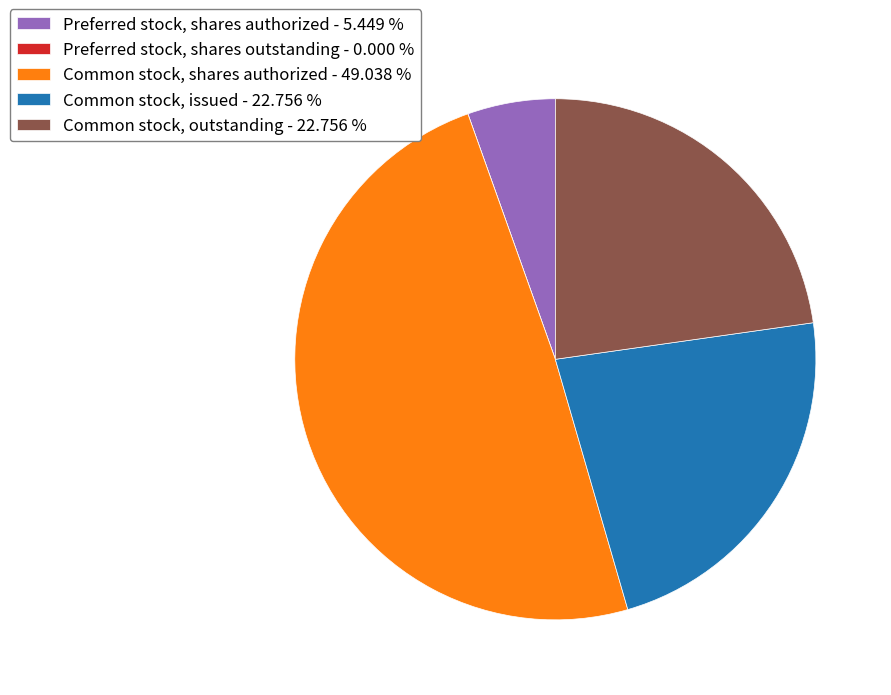

Is there any slice that represents more than half of the pie?

No